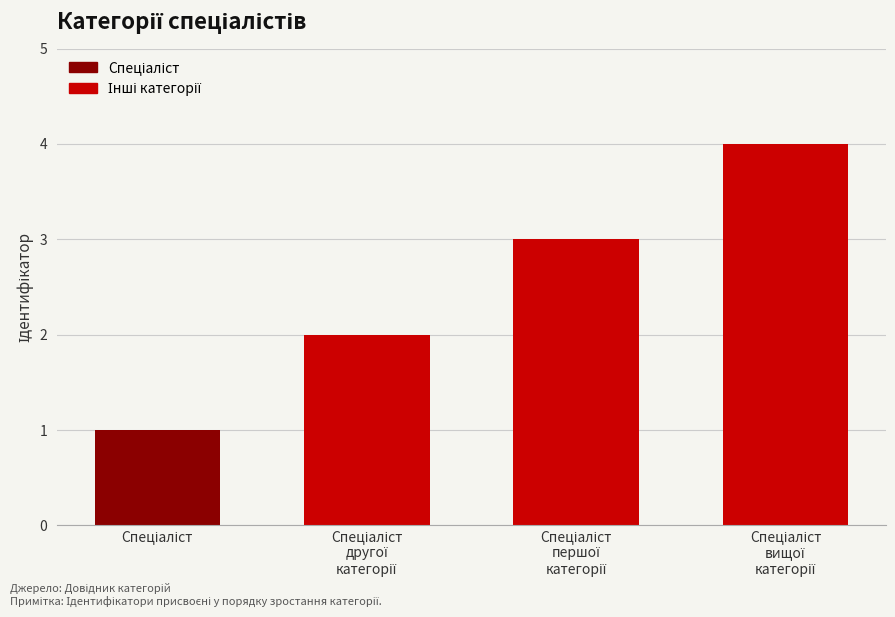

What is the sum of all values?

10